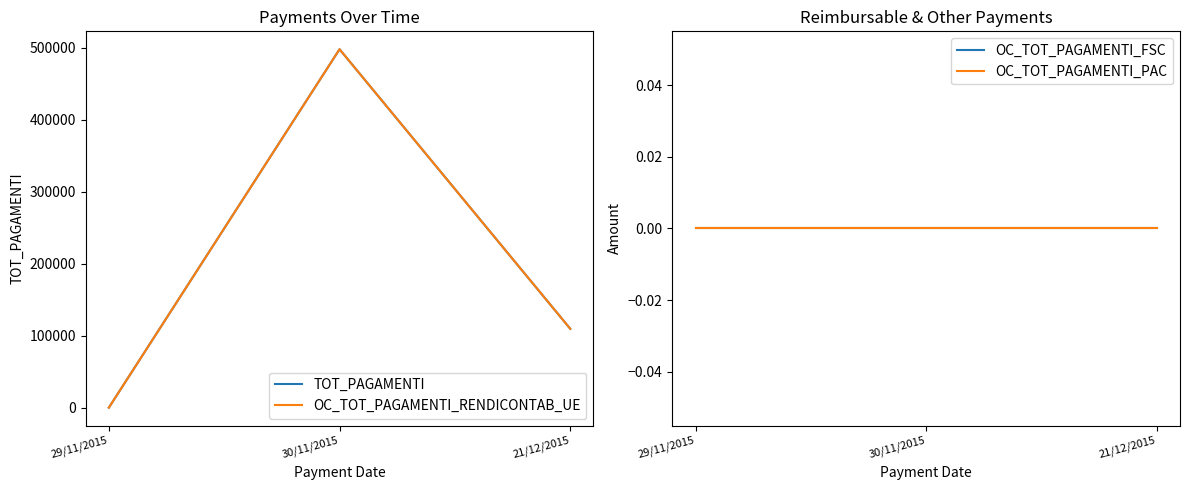

Reading left to right, transcribe all the data shown in this chart.

TOT_PAGAMENTI: 0	498000	109560
OC_TOT_PAGAMENTI_RENDICONTAB_UE: 0	498000	109560
OC_TOT_PAGAMENTI_FSC: 0	0	0
OC_TOT_PAGAMENTI_PAC: 0	0	0